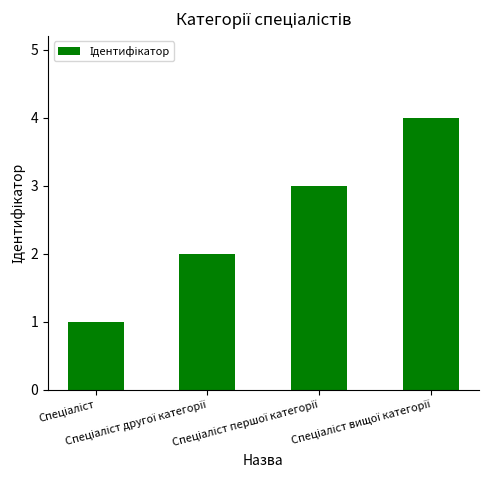

What is the sum of all values?

10